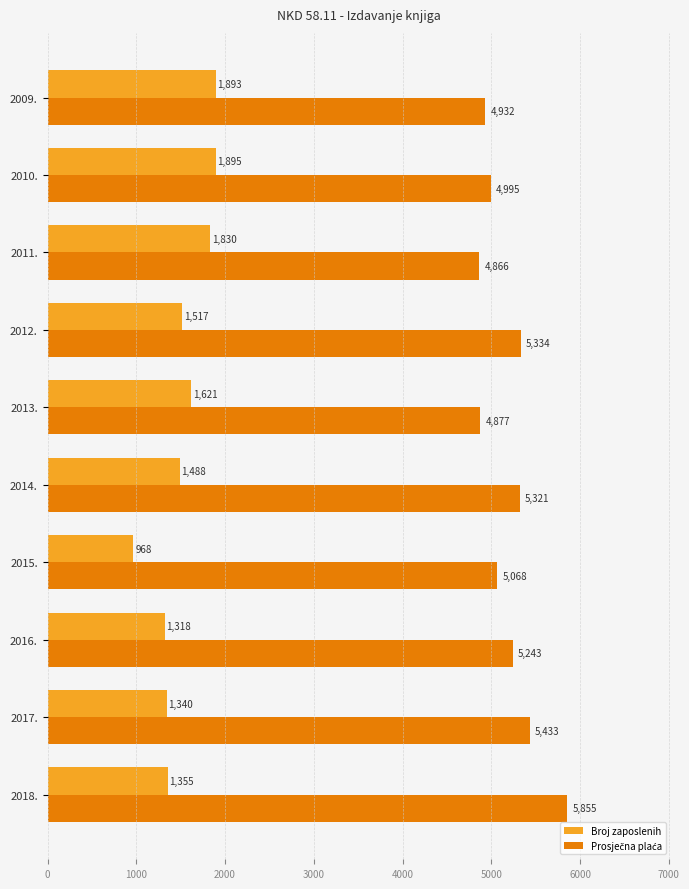

What is the difference between the Broj zaposlenih values at 2018. and 2016.?

37